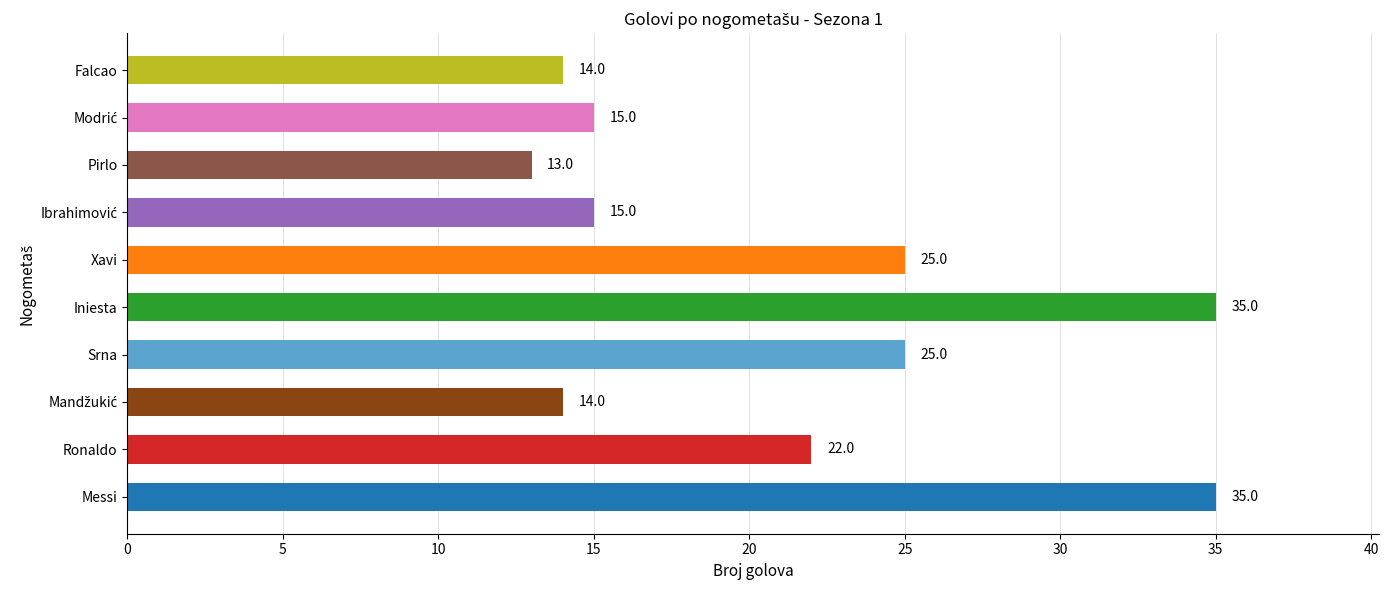

Approximately how many times larger is the value at Srna compared to Ronaldo?

1.1